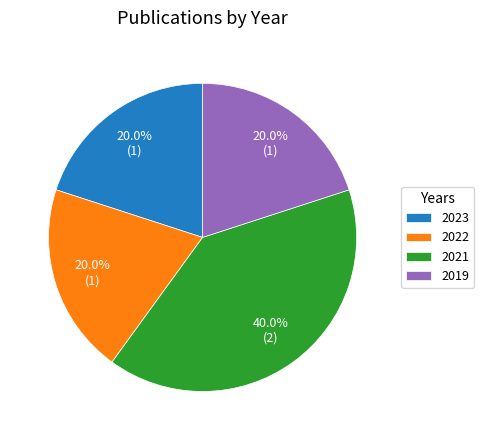

What percentage do 2019 and 2023 together represent?

40.0%